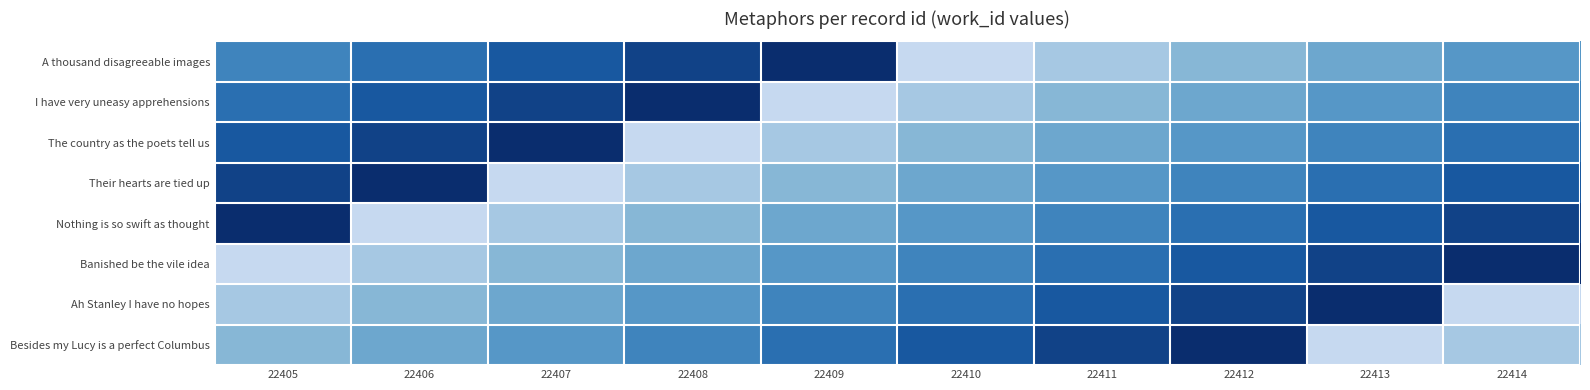

Count the number of categories in the chart.

10